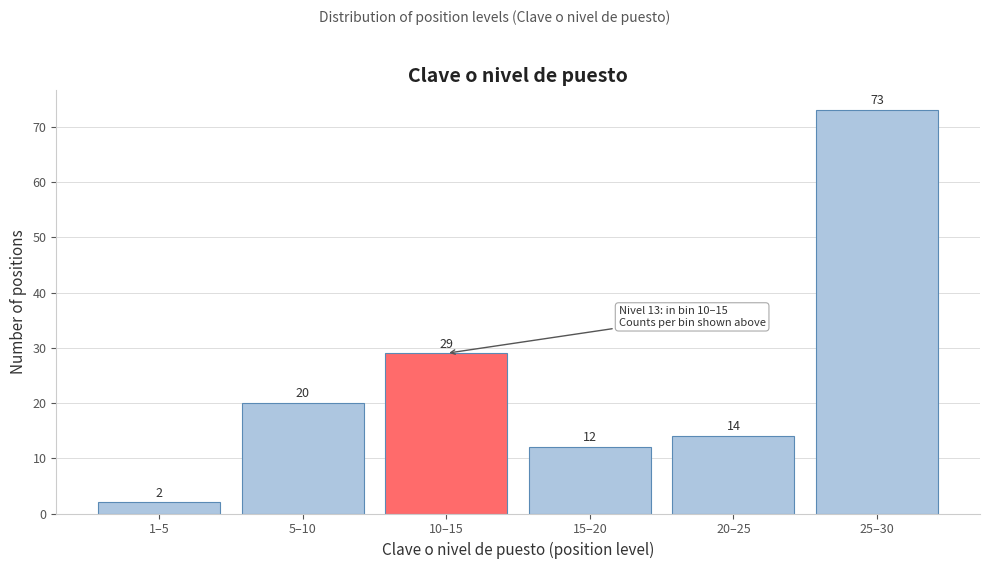

Reading right to left, transcribe all the data shown in this chart.

25–30=73	20–25=14	15–20=12	10–15=29	5–10=20	1–5=2